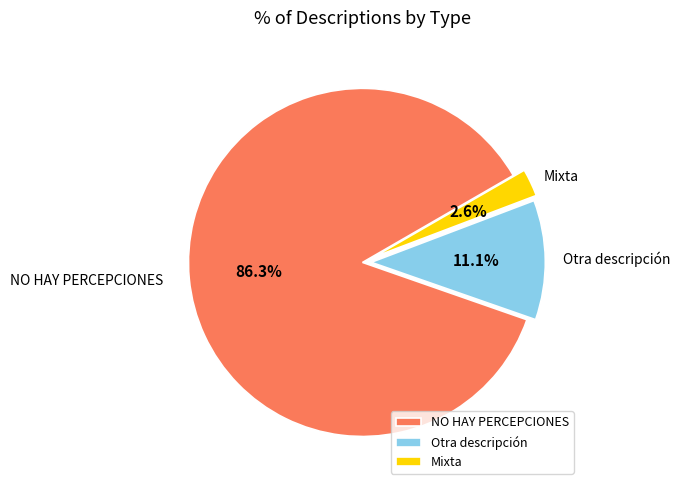

The NO HAY PERCEPCIONES slice represents 79% of the pie. True or false?

False